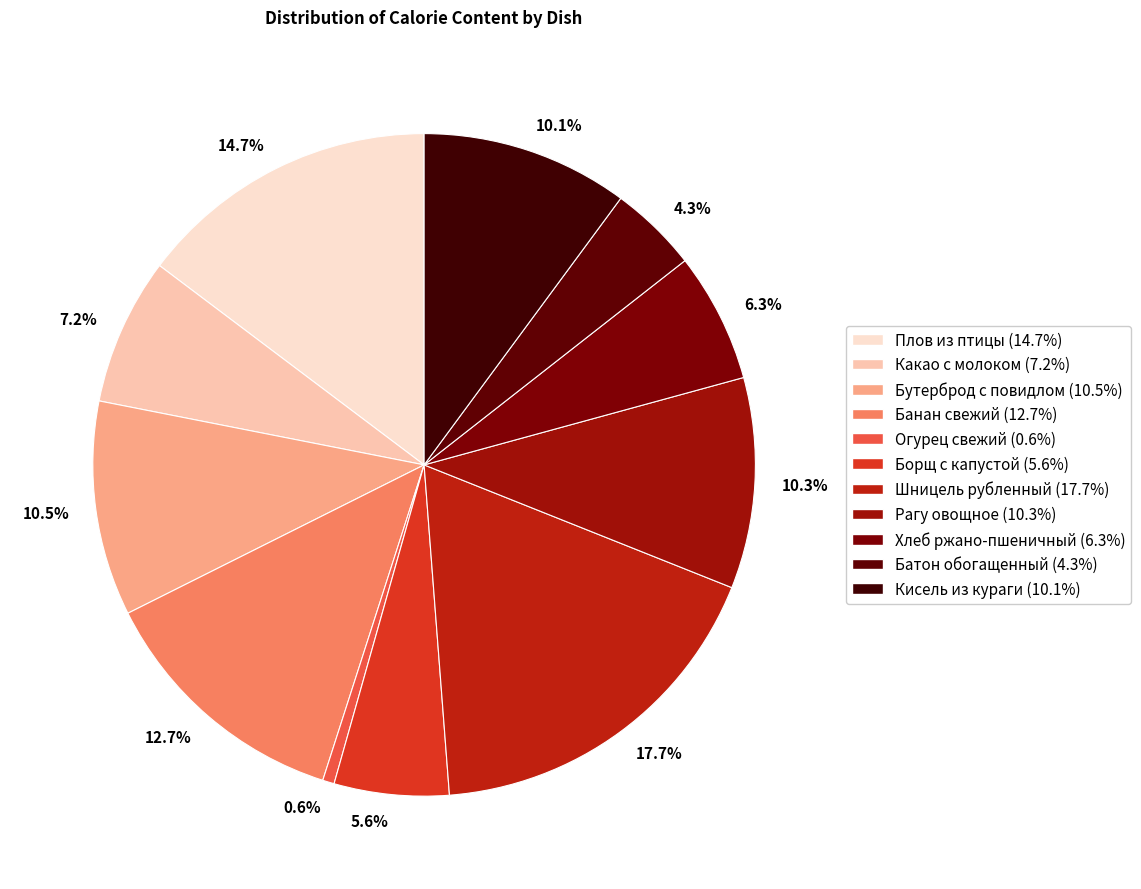

What is the largest slice in the pie chart?

Шницель рубленный